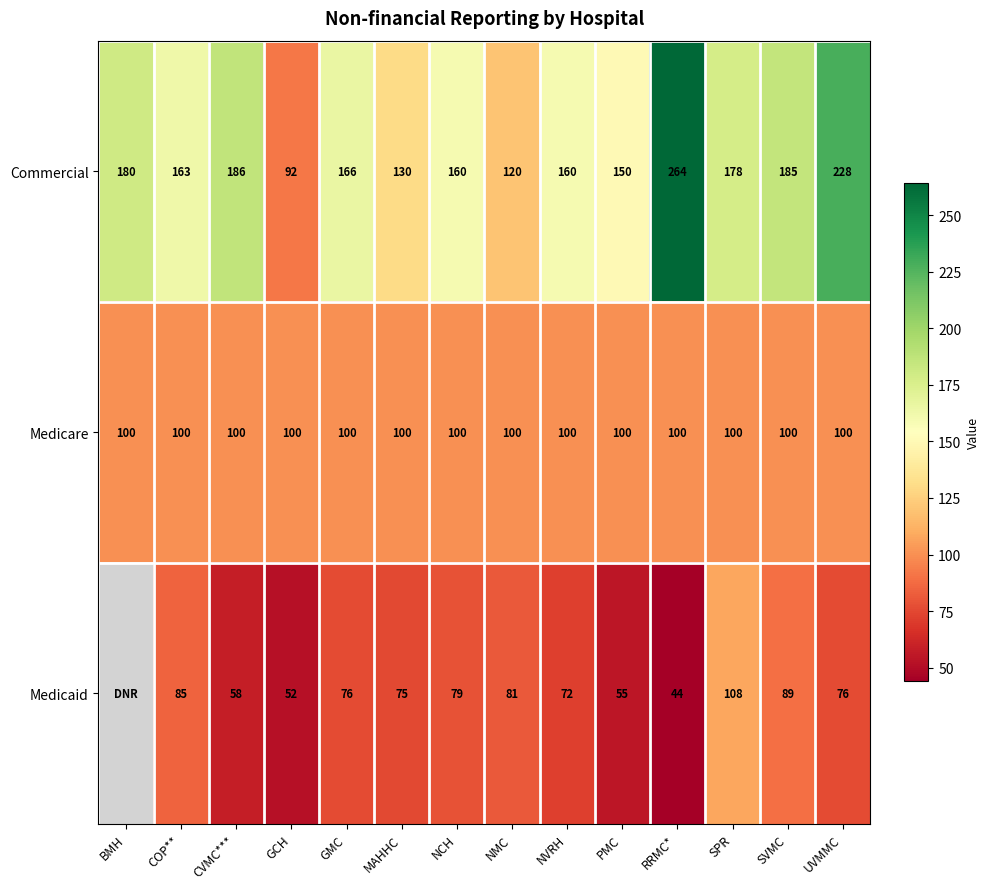

What is the spread (max minus min) of values at CVMC***?

128